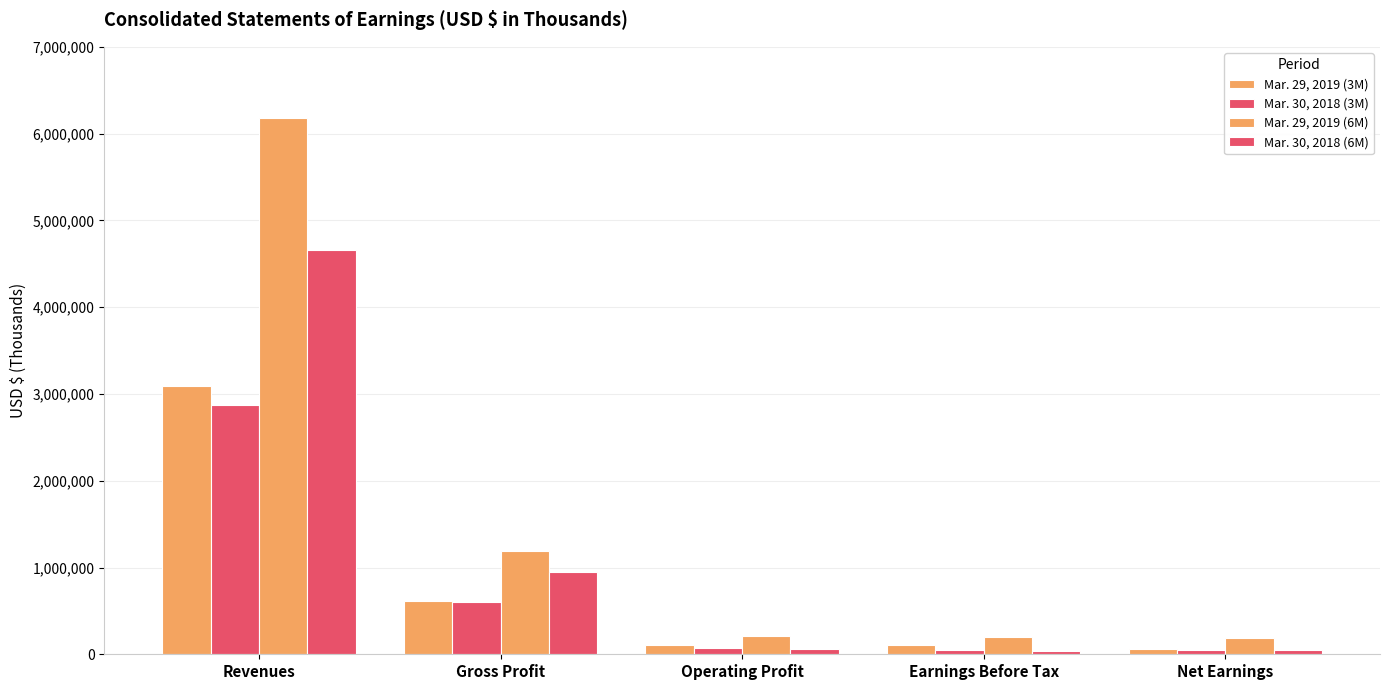

How many groups of bars are there?

5